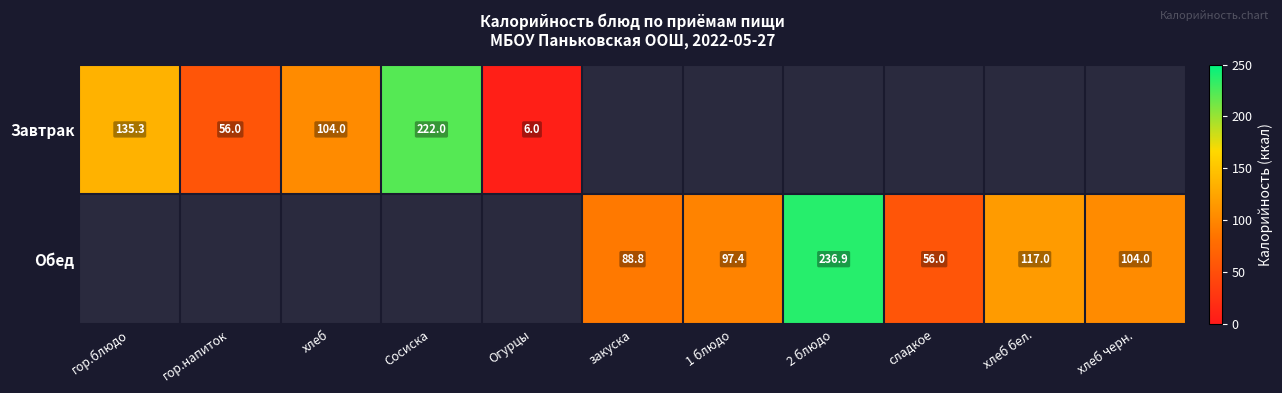

Is the value of Завтрак at гор.напиток greater than the value of Обед at закуска?

No